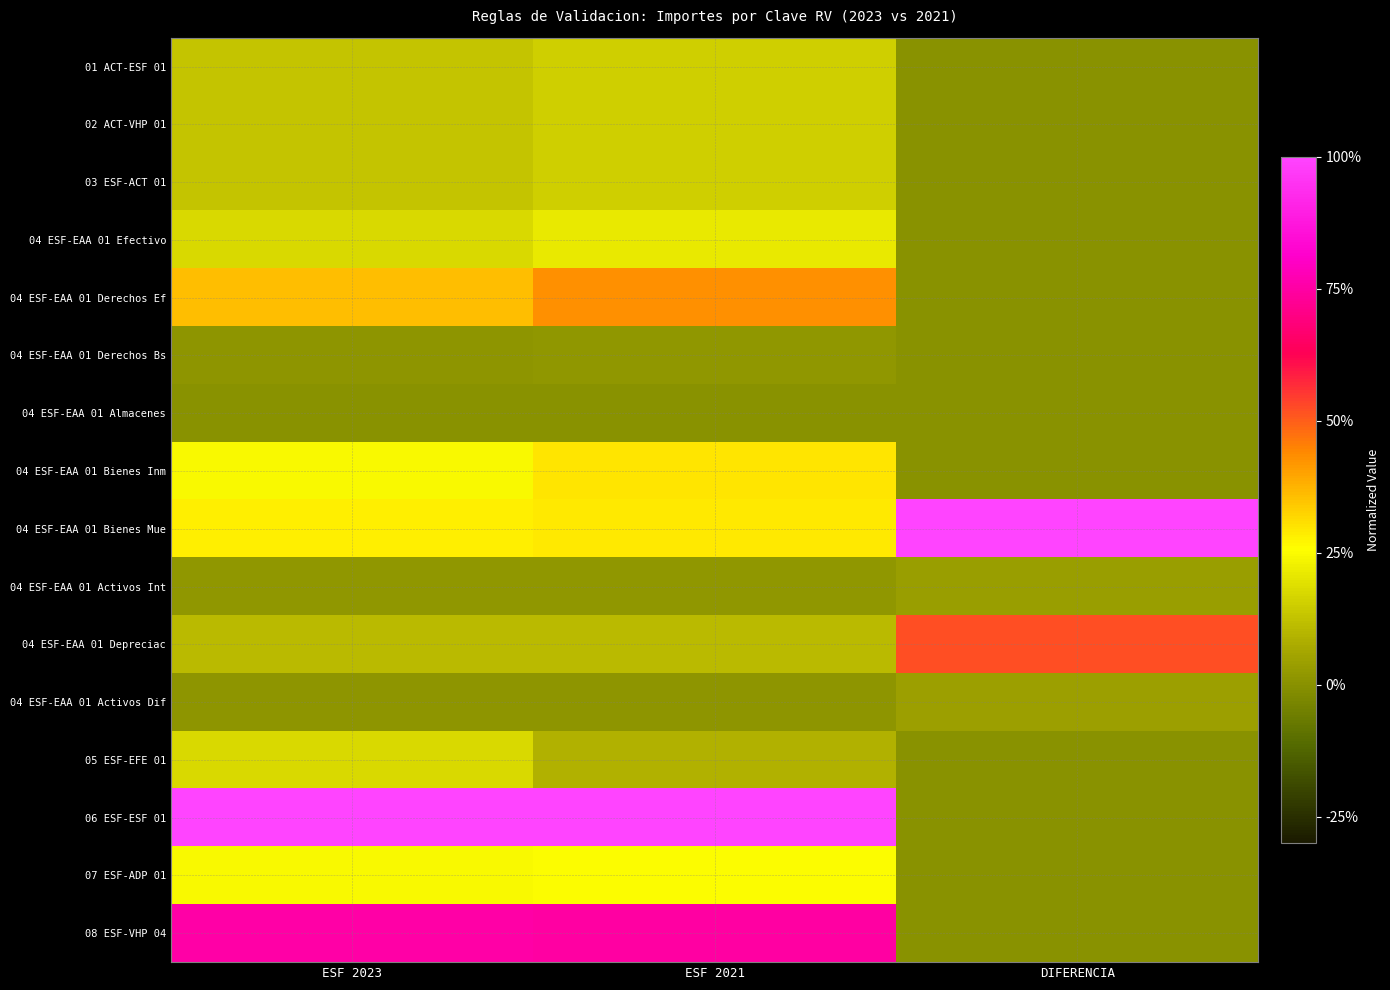

Reading right to left, transcribe all the data shown in this chart.

01 ACT-ESF 01: DIFERENCIA=0.0	ESF 2021=0.2	ESF 2023=0.1
02 ACT-VHP 01: DIFERENCIA=0.0	ESF 2021=0.2	ESF 2023=0.1
03 ESF-ACT 01: DIFERENCIA=0.0	ESF 2021=0.2	ESF 2023=0.1
04 ESF-EAA 01 Efectivo: DIFERENCIA=0.0	ESF 2021=0.2	ESF 2023=0.2
04 ESF-EAA 01 Derechos Ef: DIFERENCIA=0.0	ESF 2021=0.4	ESF 2023=0.4
04 ESF-EAA 01 Derechos Bs: DIFERENCIA=0.0	ESF 2021=0.0	ESF 2023=0.0
04 ESF-EAA 01 Almacenes: DIFERENCIA=0.0	ESF 2021=0.0	ESF 2023=0.0
04 ESF-EAA 01 Bienes Inm: DIFERENCIA=0.0	ESF 2021=0.3	ESF 2023=0.2
04 ESF-EAA 01 Bienes Mue: DIFERENCIA=1.0	ESF 2021=0.3	ESF 2023=0.3
04 ESF-EAA 01 Activos Int: DIFERENCIA=0.0	ESF 2021=0.0	ESF 2023=0.0
04 ESF-EAA 01 Depreciac: DIFERENCIA=0.5	ESF 2021=0.1	ESF 2023=0.1
04 ESF-EAA 01 Activos Dif: DIFERENCIA=0.0	ESF 2021=0.0	ESF 2023=0.0
05 ESF-EFE 01: DIFERENCIA=0.0	ESF 2021=0.1	ESF 2023=0.2
06 ESF-ESF 01: DIFERENCIA=0.0	ESF 2021=1.0	ESF 2023=1.0
07 ESF-ADP 01: DIFERENCIA=0.0	ESF 2021=0.3	ESF 2023=0.2
08 ESF-VHP 04: DIFERENCIA=0.0	ESF 2021=0.7	ESF 2023=0.8